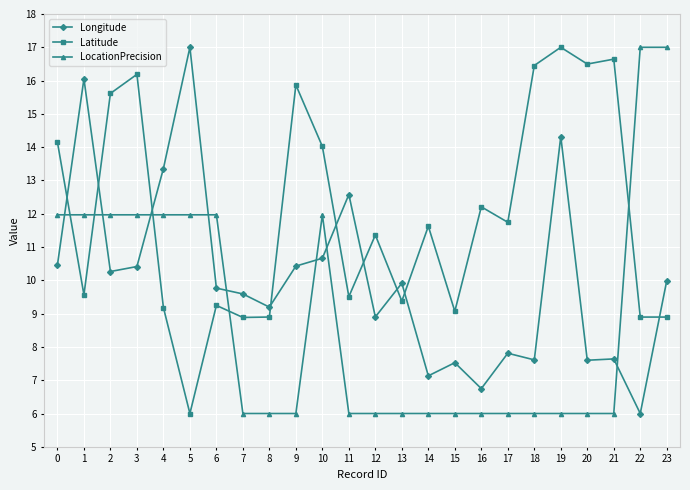

How many values in the Latitude series exceed 11?

13